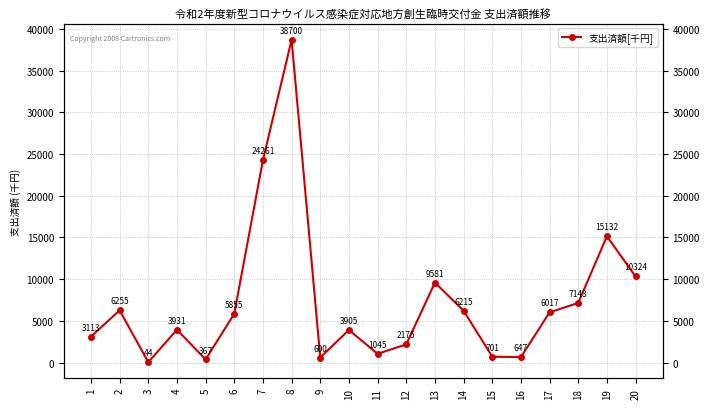

How many points are higher than both their immediate neighbors (excluding endpoints)?

6